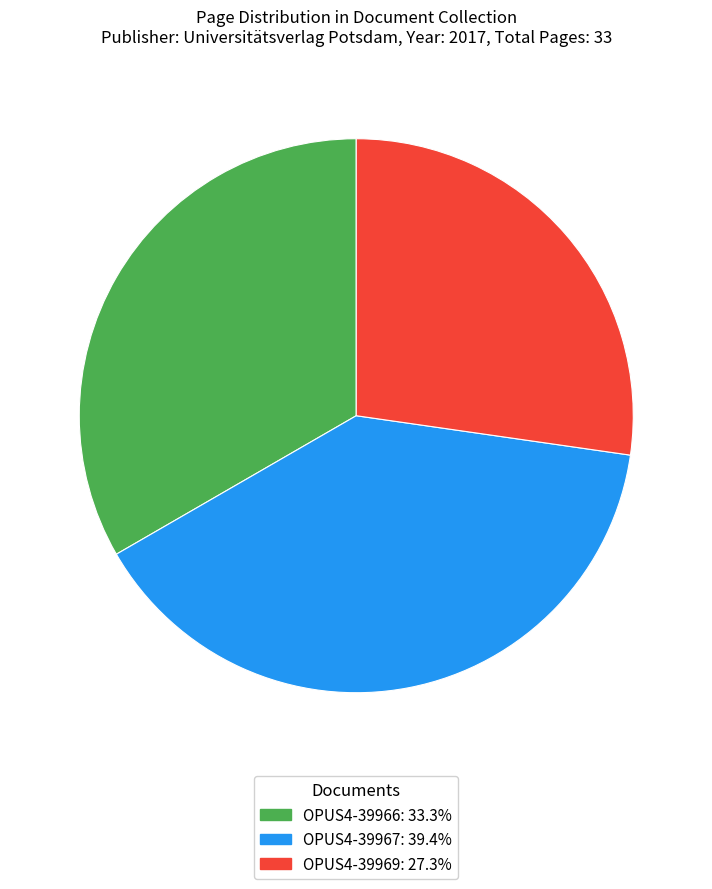

What is the largest slice in the pie chart?

OPUS4-39967